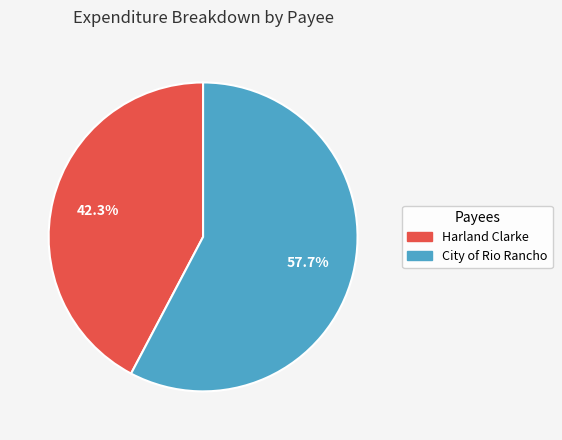

How many slices are in this pie chart?

2